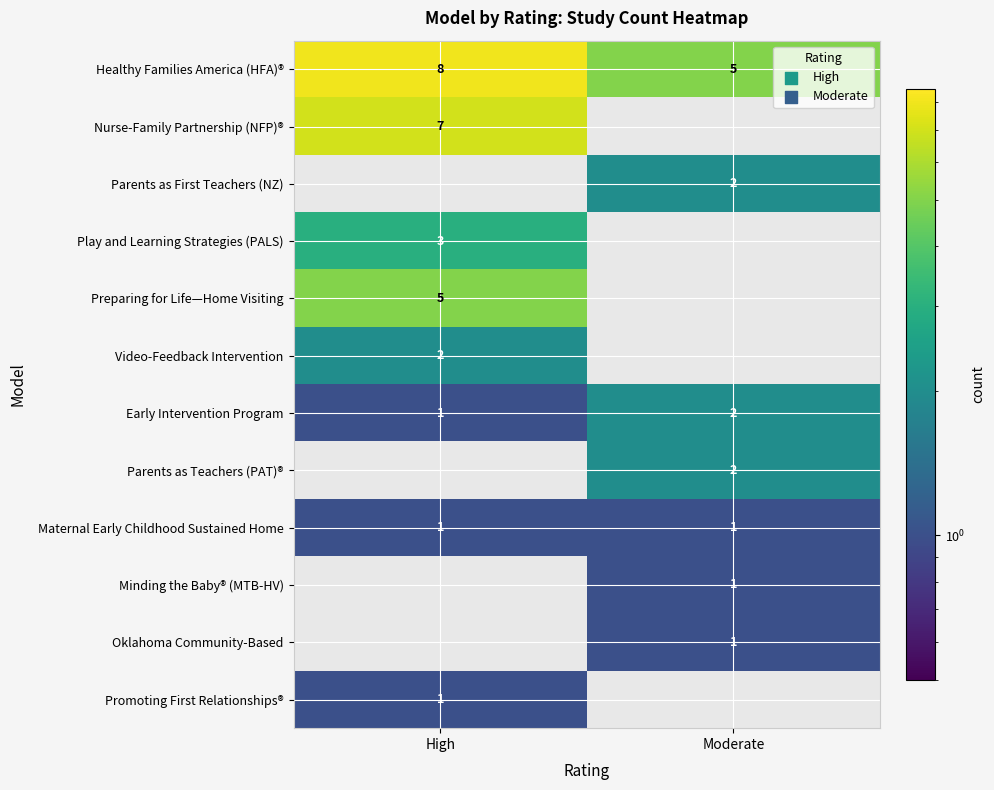

What is the maximum value shown in the chart?

8